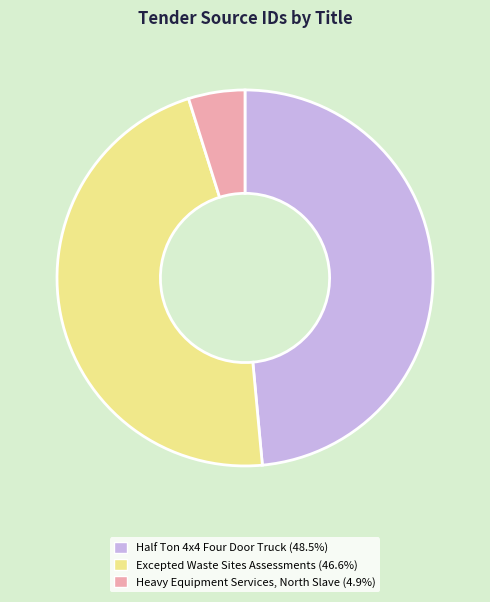

Is it true that Half Ton 4x4 Four Door Truck is 49% of the pie?

True